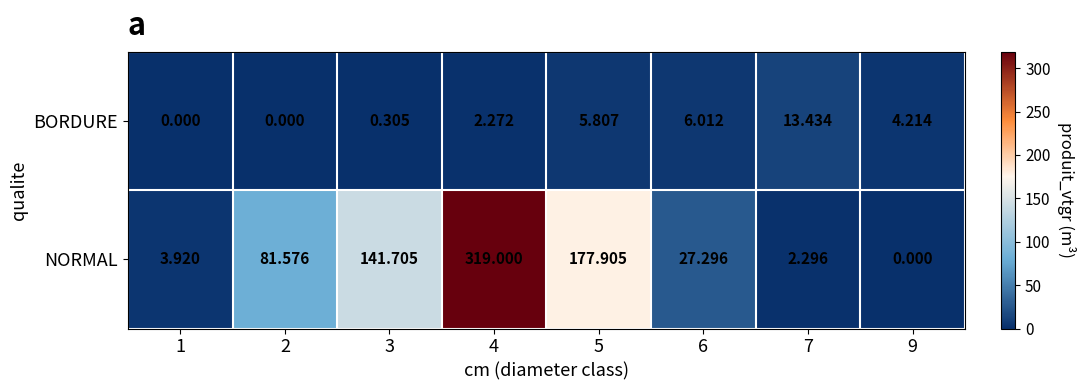

How many data points does each series have?

8